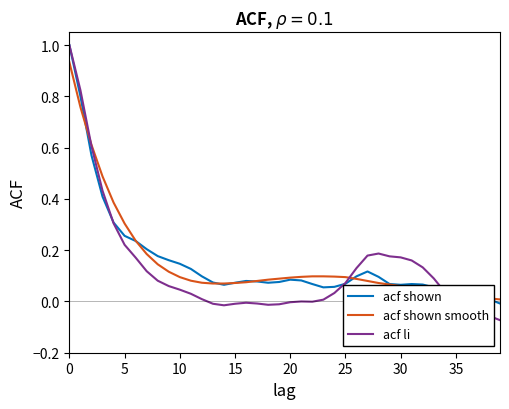

Which series has the largest range (max minus min)?

acf li